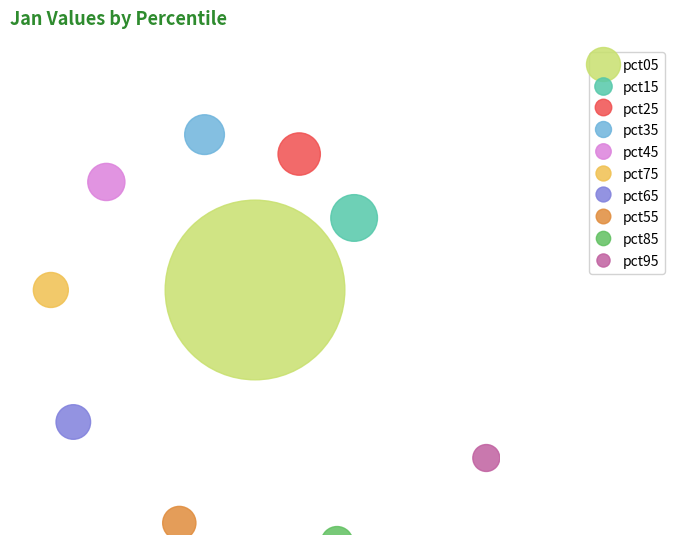

To the nearest percent, what percentage of the pie is pct05?

35%